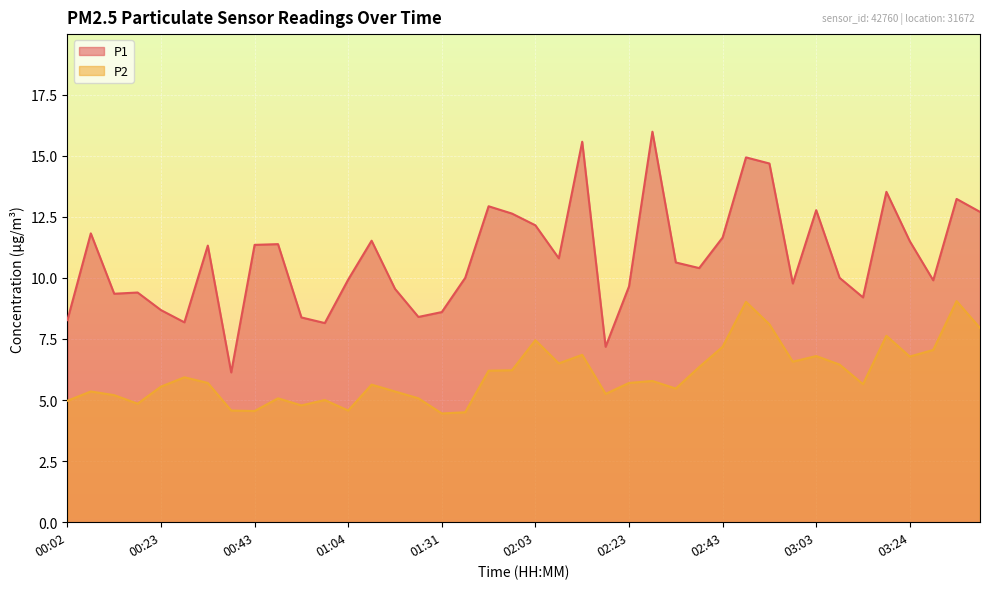

Rank the series by their maximum value, from highest to lowest.

P1, P2